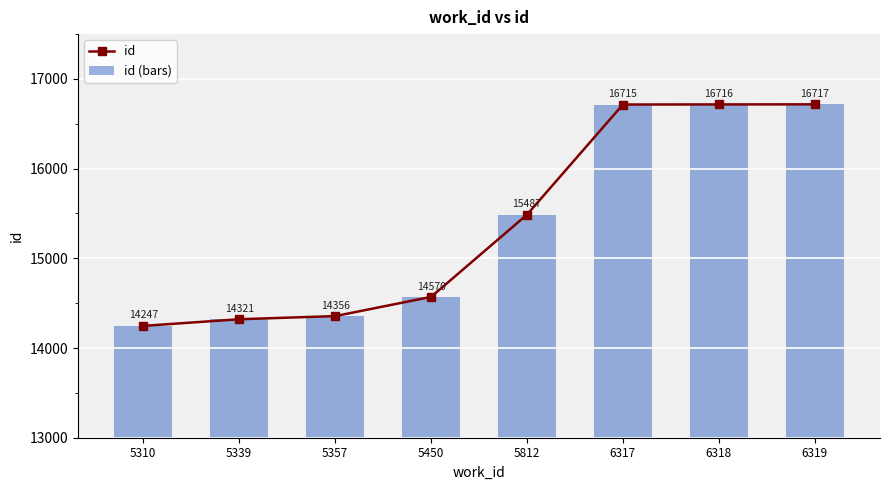

Reading left to right, extract all data points from this chart.

id: 5310=14247	5339=14321	5357=14356	5450=14570	5812=15487	6317=16715	6318=16716	6319=16717
id (bars): 5310=14247	5339=14321	5357=14356	5450=14570	5812=15487	6317=16715	6318=16716	6319=16717